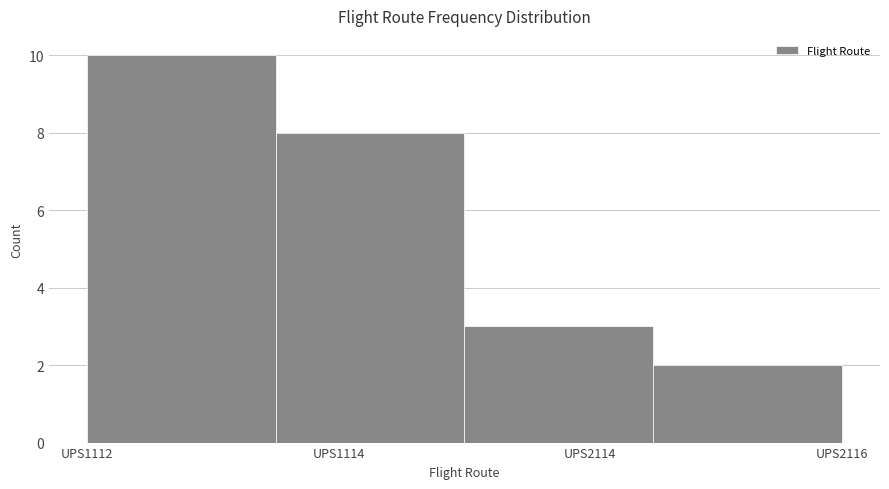

Reading left to right, extract all data points from this chart.

UPS1112=10	UPS1114=8	UPS2114=3	UPS2116=2